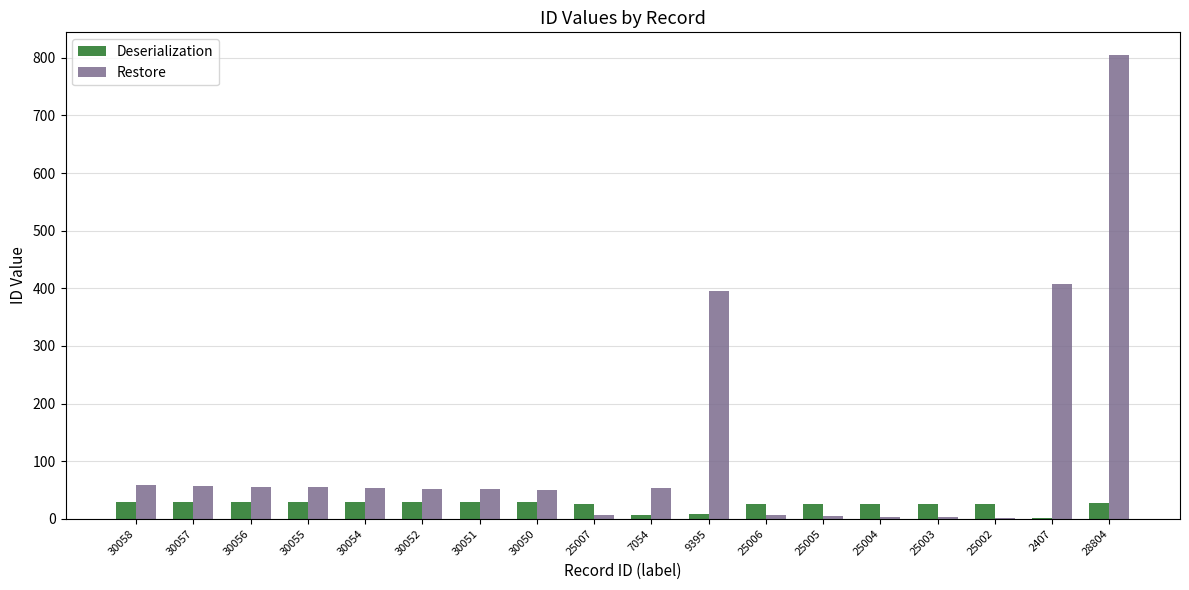

Count the number of categories in the chart.

18